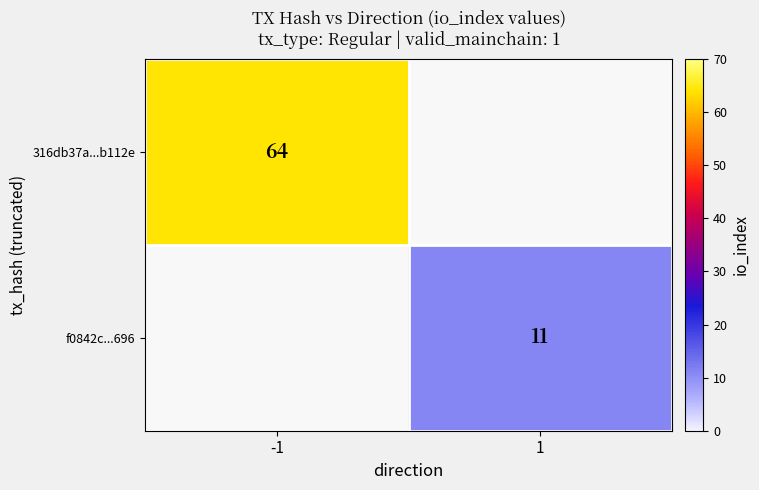

The value of 316db37a...b112e at -1 is 115. True or false?

False